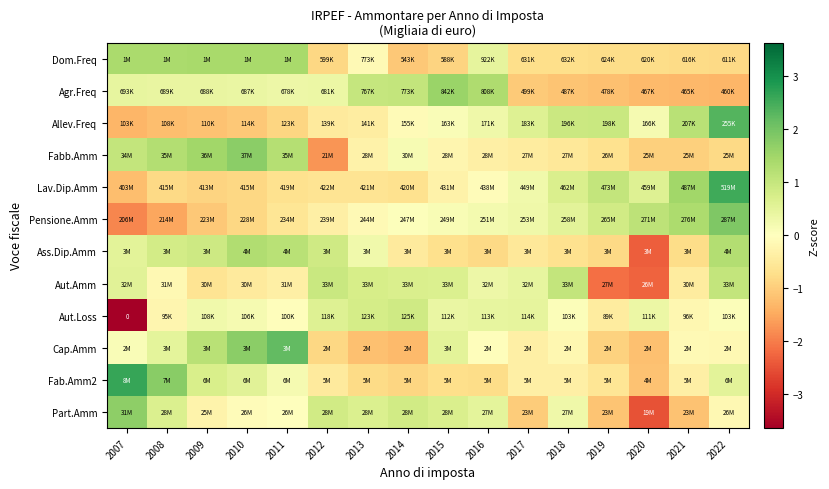

Which series changed the most between 2012 and 2014?

Fabb.Amm